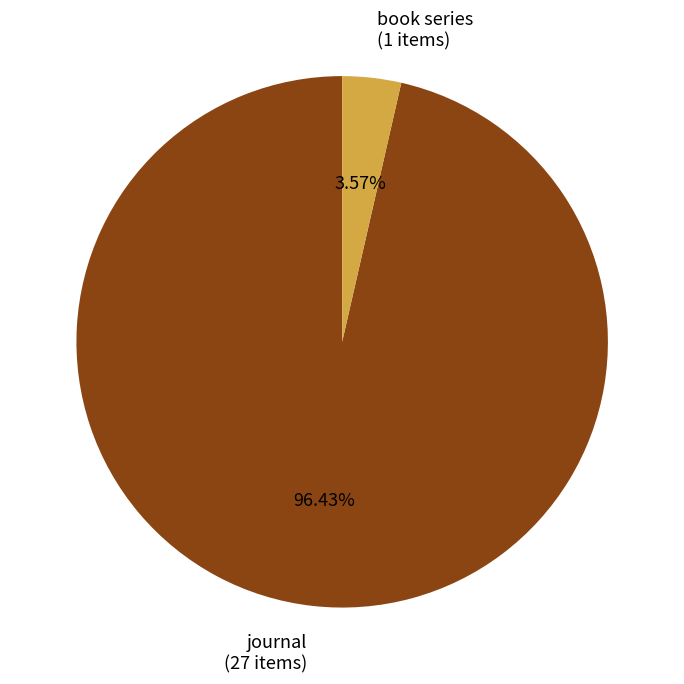

Which has a higher value, book series (1 items) or journal (27 items)?

journal (27 items)